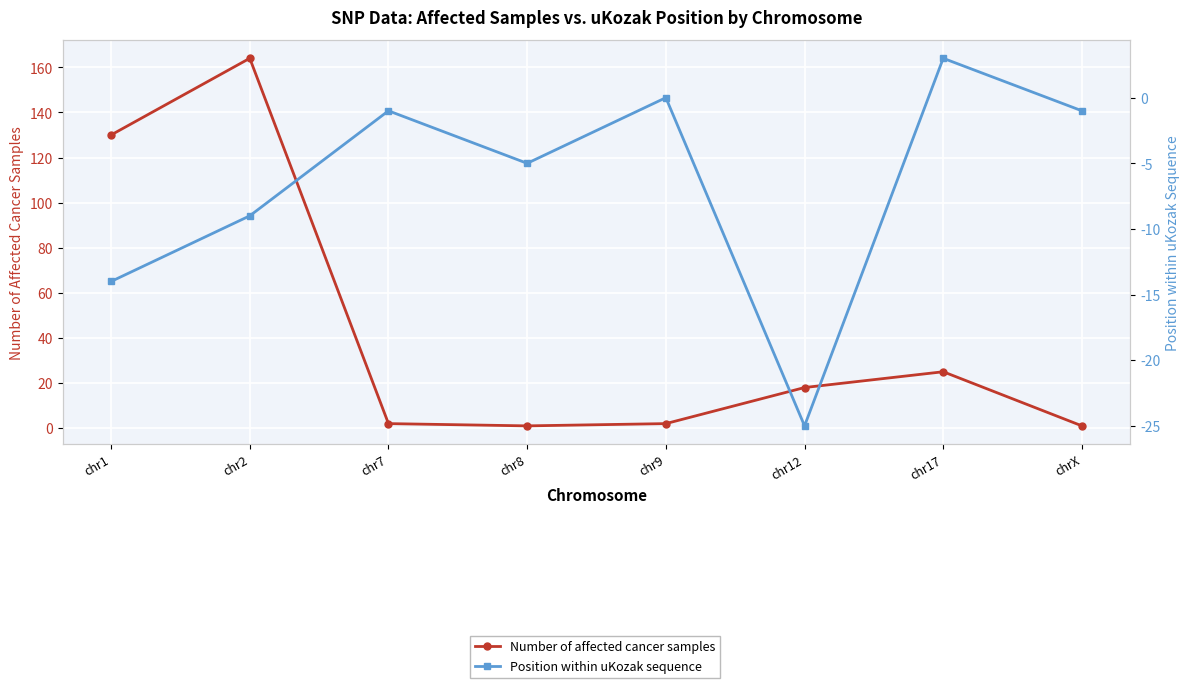

How many values in the Number of affected cancer samples series are below 18?

4